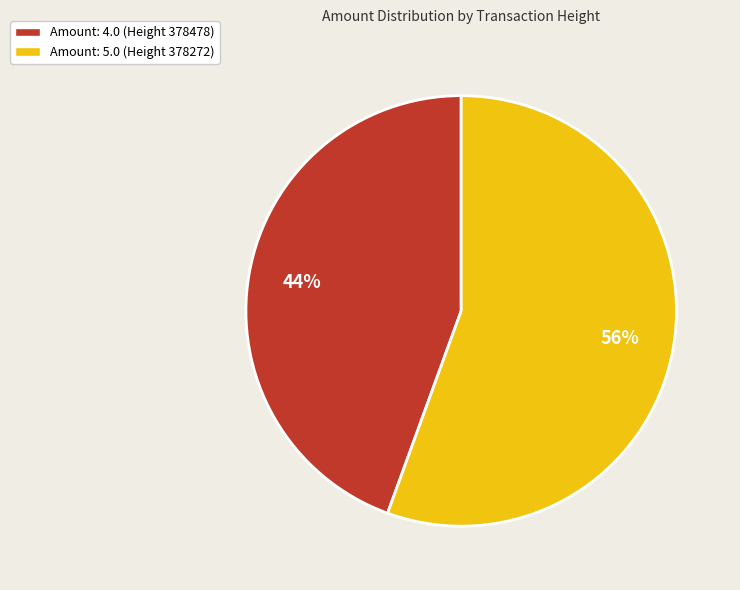

Is it true that Amount: 4.0 (Height 378478) is 44% of the pie?

True